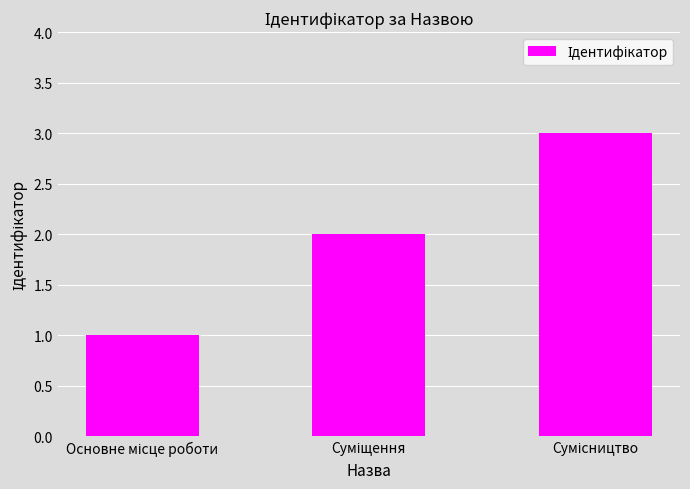

How many categories are shown in the chart?

3